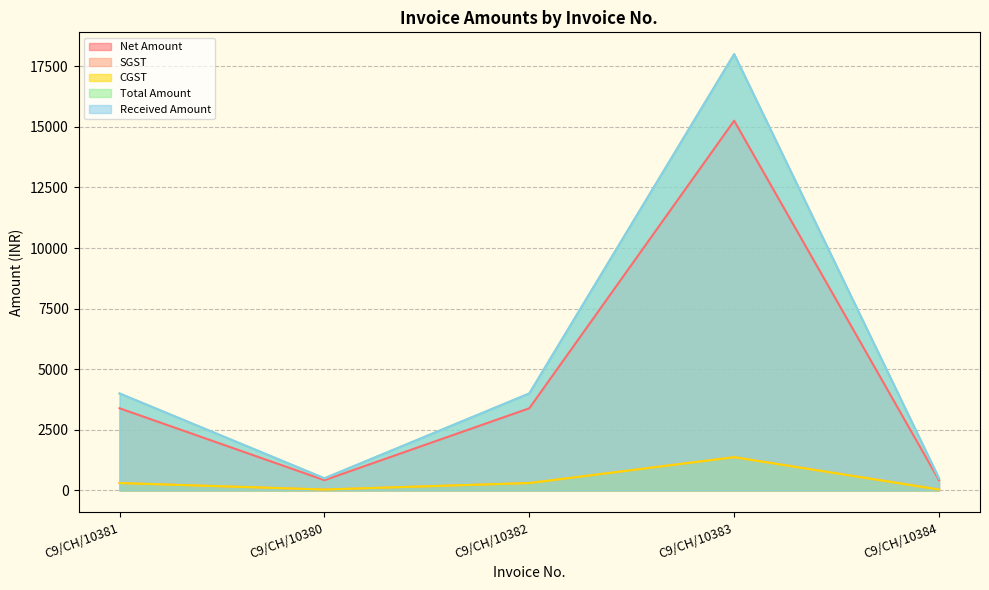

True or false: SGST and Received Amount intersect in this chart.

False